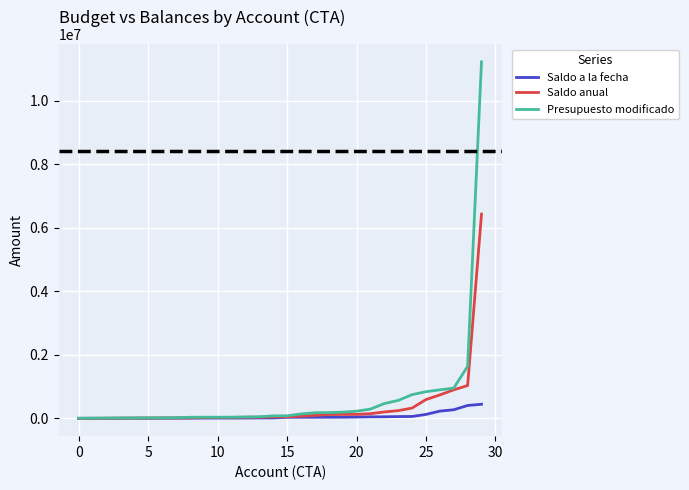

Rank the series by their maximum value, from highest to lowest.

Presupuesto modificado, Saldo anual, Saldo a la fecha